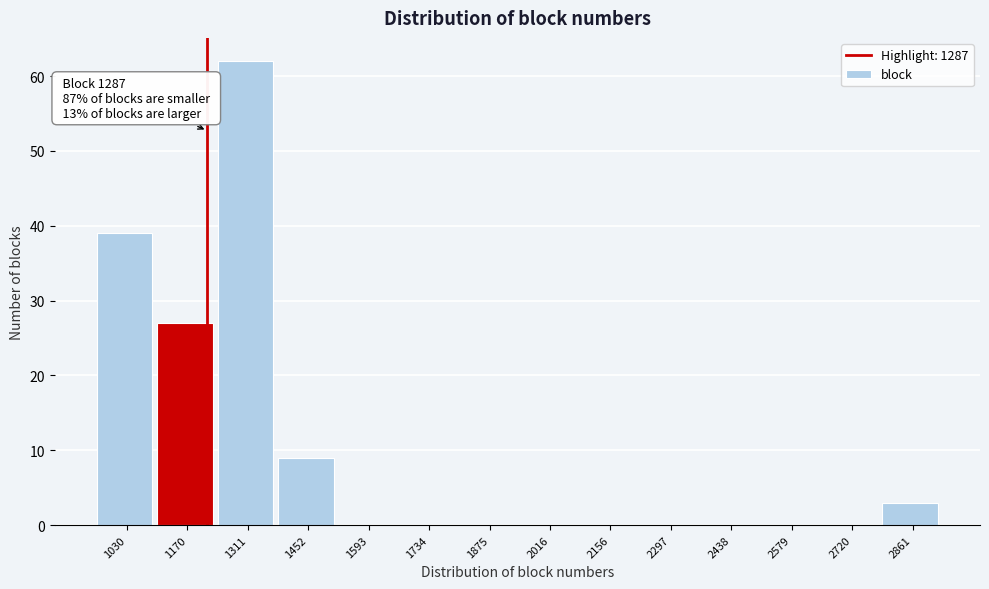

Reading left to right, transcribe all the data shown in this chart.

1030=39	1170=27	1311=62	1452=9	1593=0	1734=0	1875=0	2016=0	2156=0	2297=0	2438=0	2579=0	2720=0	2861=3